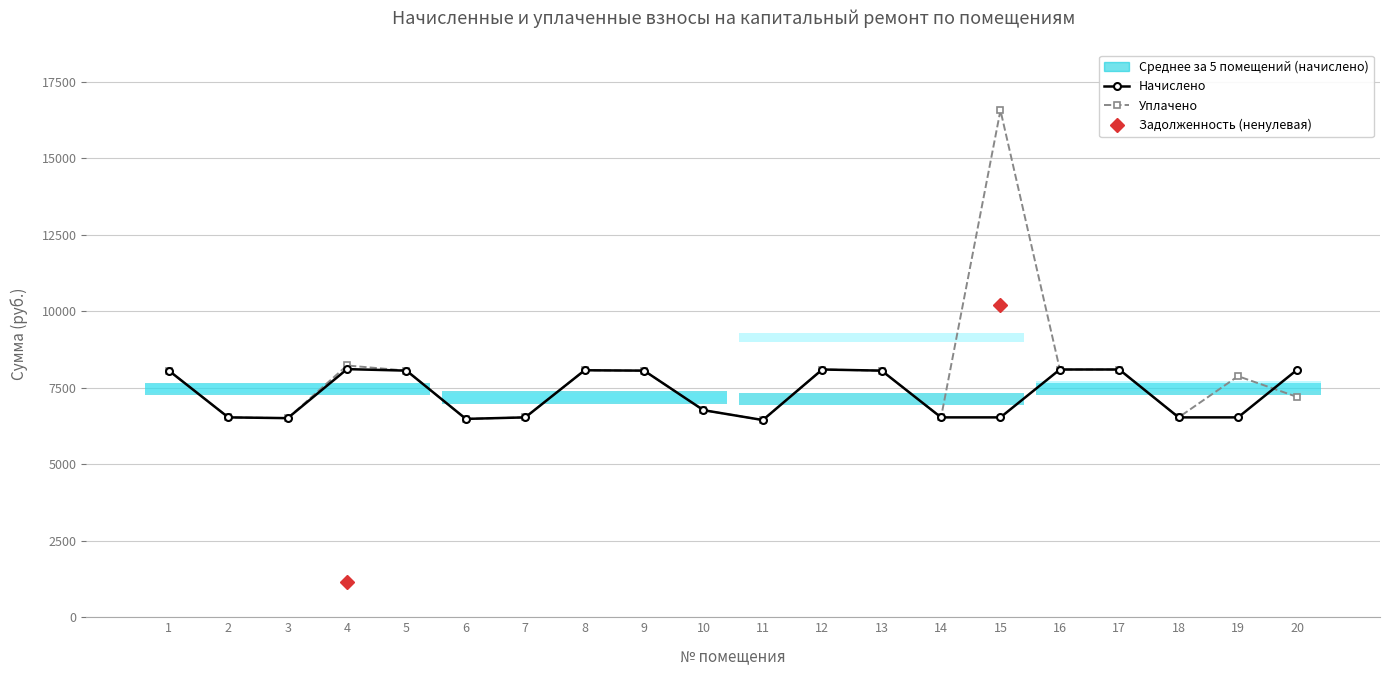

What is the value of the уплачено point at the 17th from the left?

8097.8